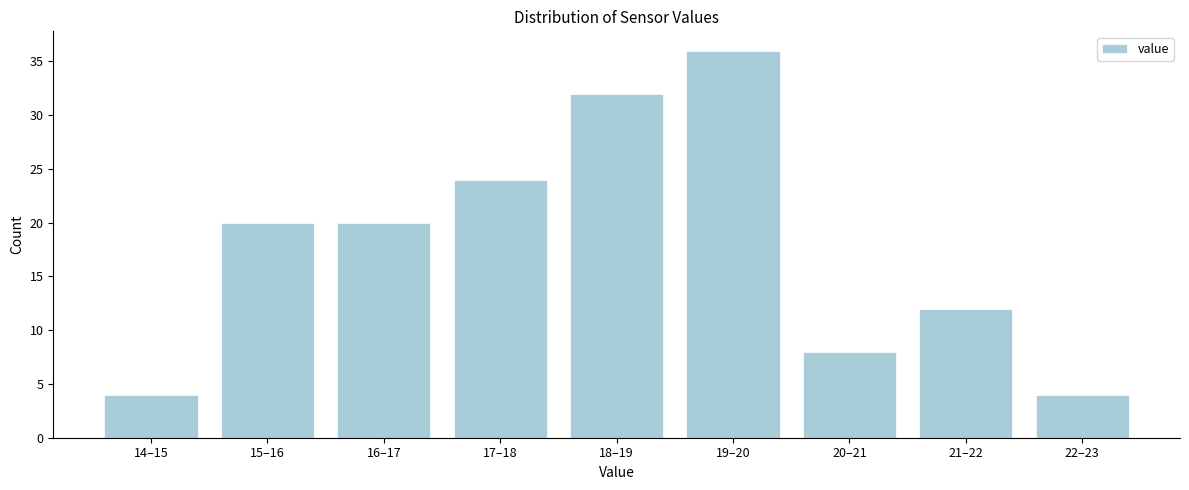

Reading left to right, transcribe all the data shown in this chart.

4	20	20	24	32	36	8	12	4